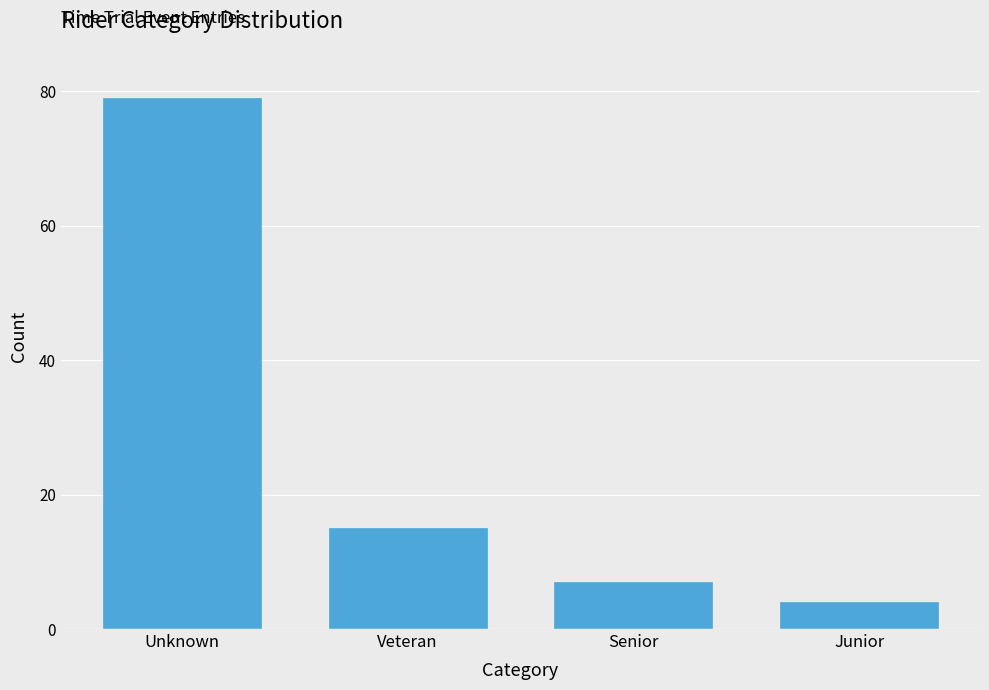

Reading left to right, what are all the values shown in this chart?

79	15	7	4